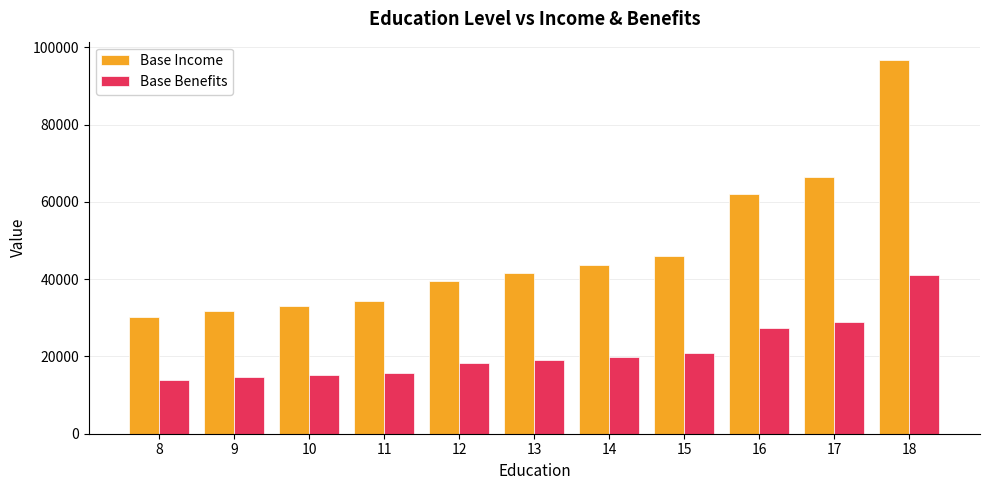

What value does the Base Income series have at 9?

31642.1